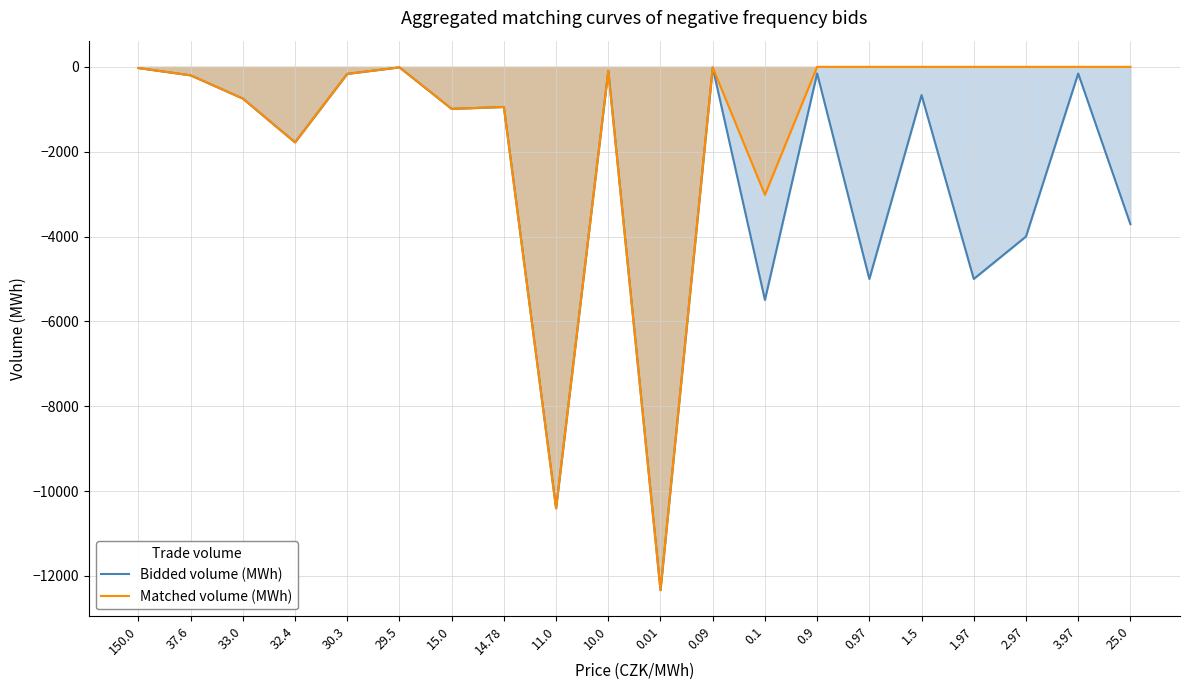

What position from the right is 0.01?

10